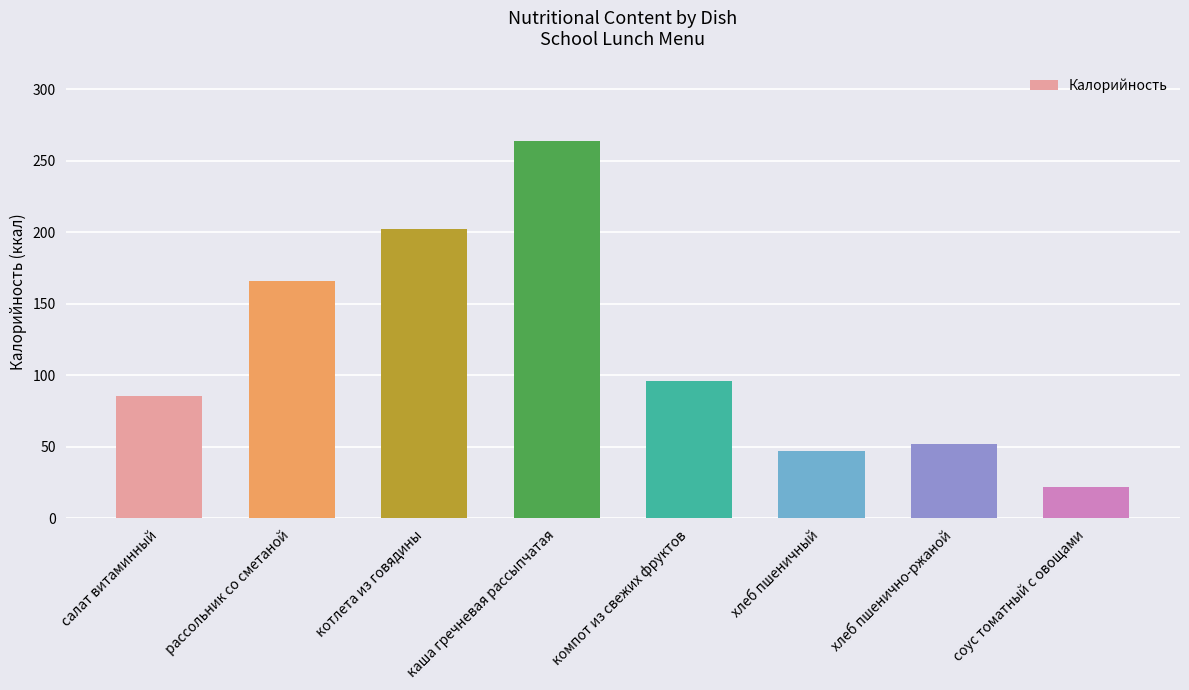

What is the smallest value displayed?

21.6